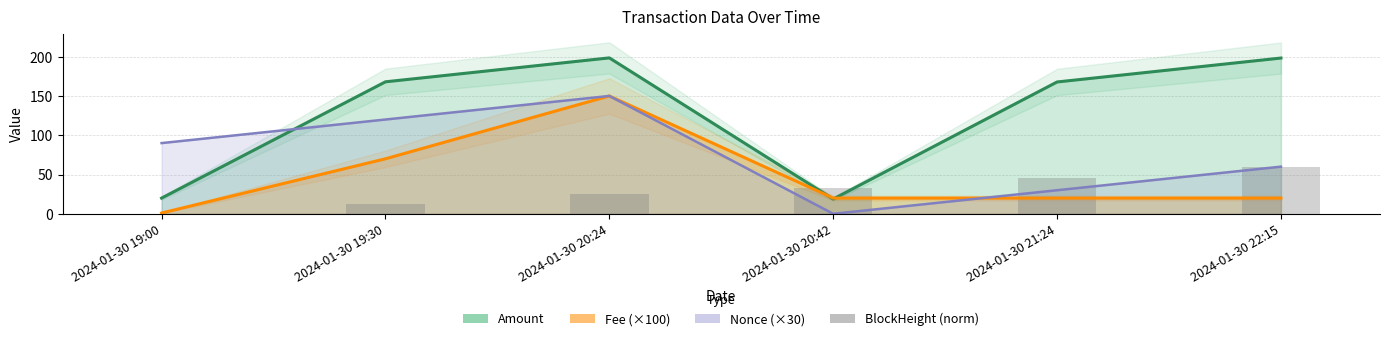

True or false: the data shows 0.0 at 2024-01-30 19:00.

True